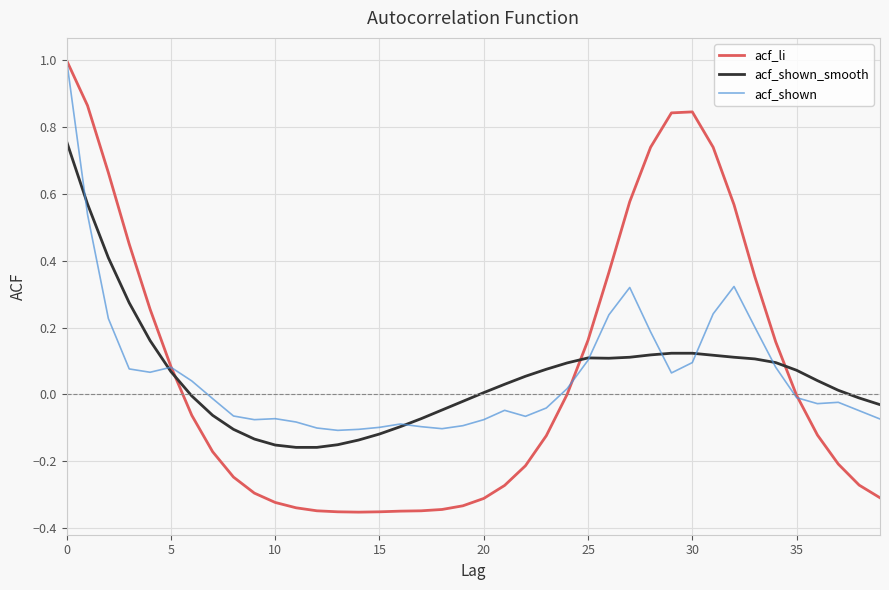

How many lines are shown in the chart?

3